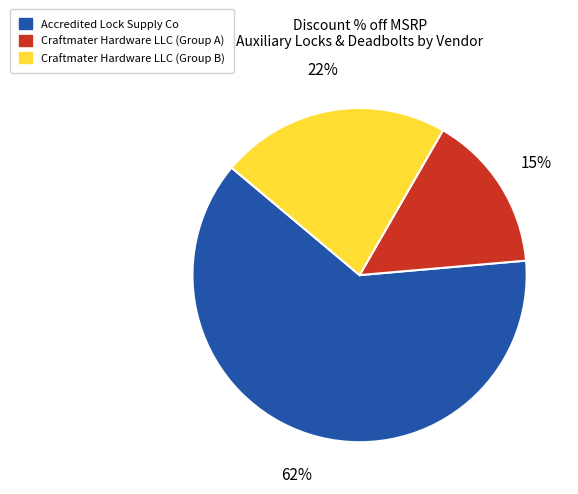

To the nearest percent, what is the average slice percentage?

33%